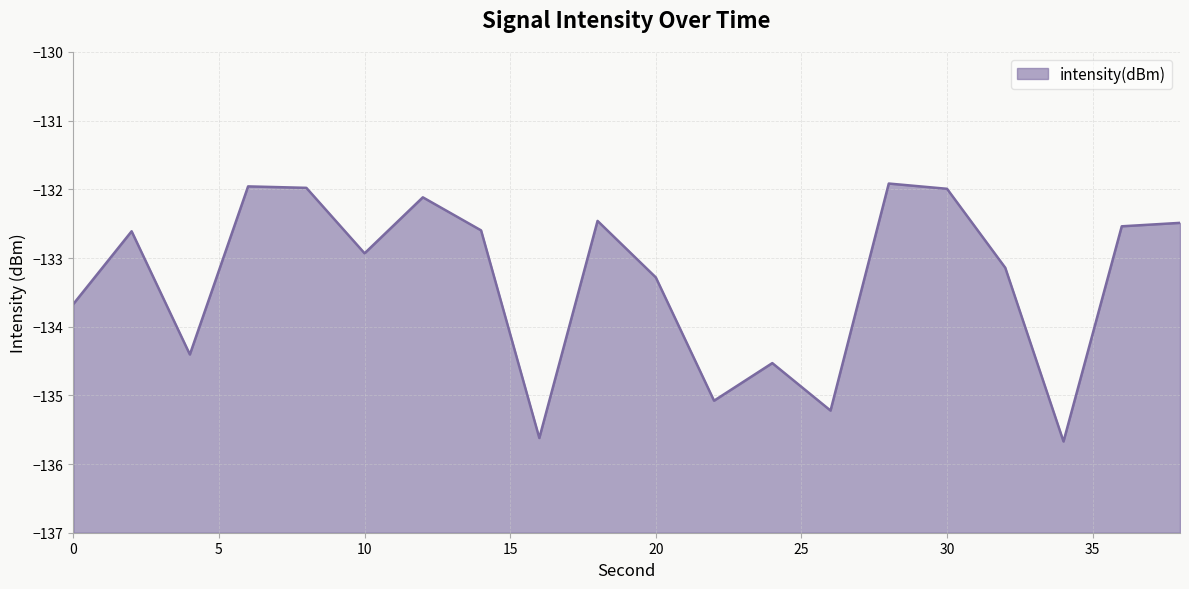

What is the value of the 3rd point from the left?

-134.4